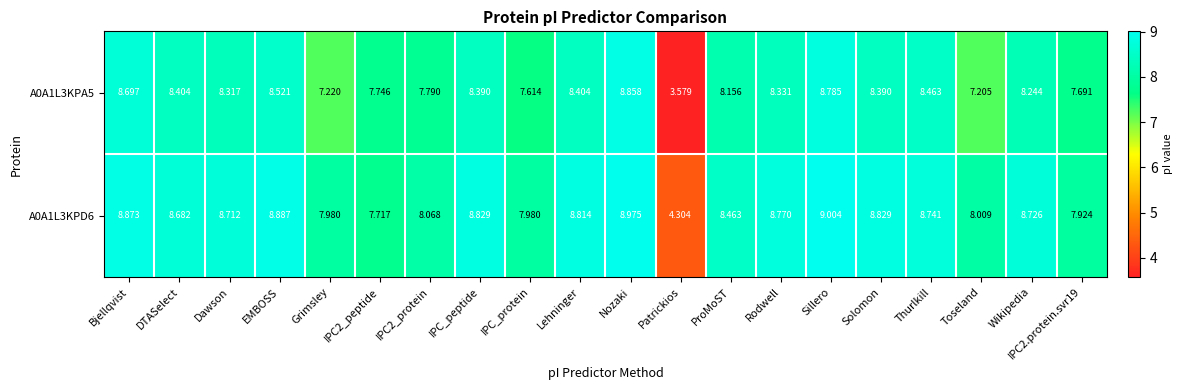

Which label corresponds to the smallest value in the chart?

Patrickios